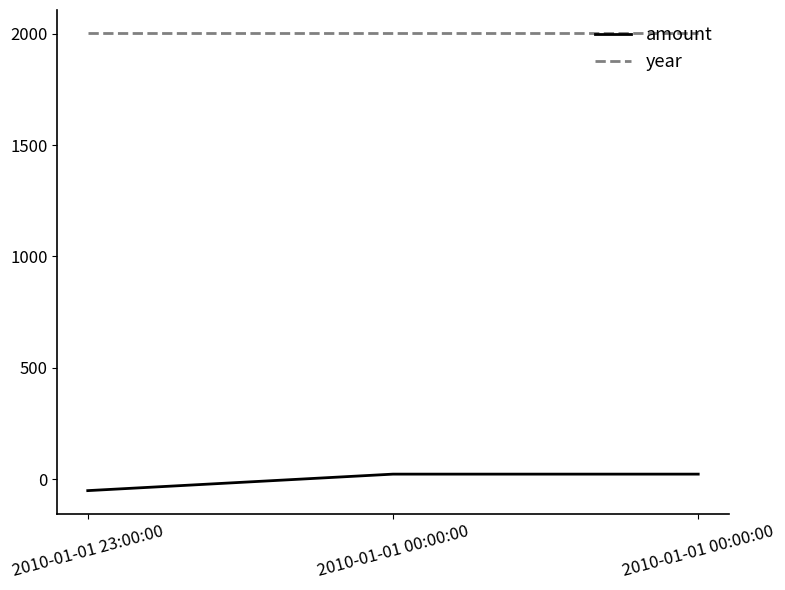

The value of amount at 2010-01-01 23:00:00 is -50.5. True or false?

True